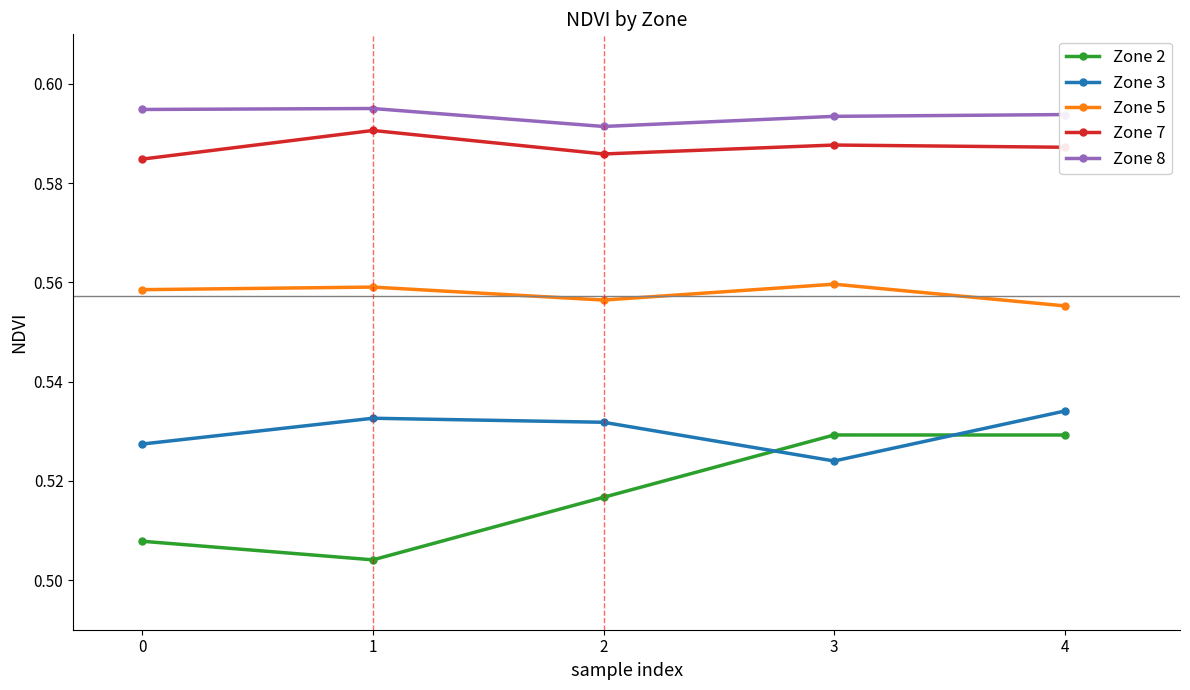

Count the Zone 3 values in the range 0 to 1.

5